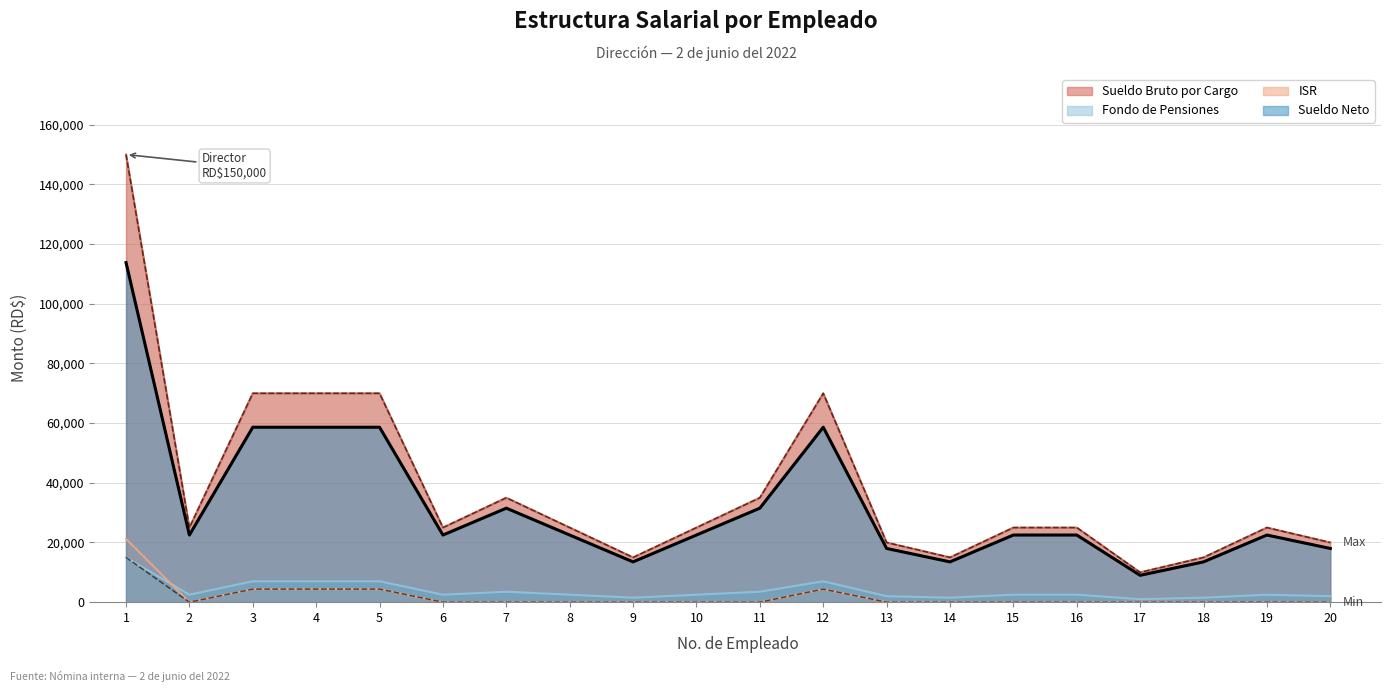

What is the approximate value of Fondo de Pensiones at 7?

3500.0